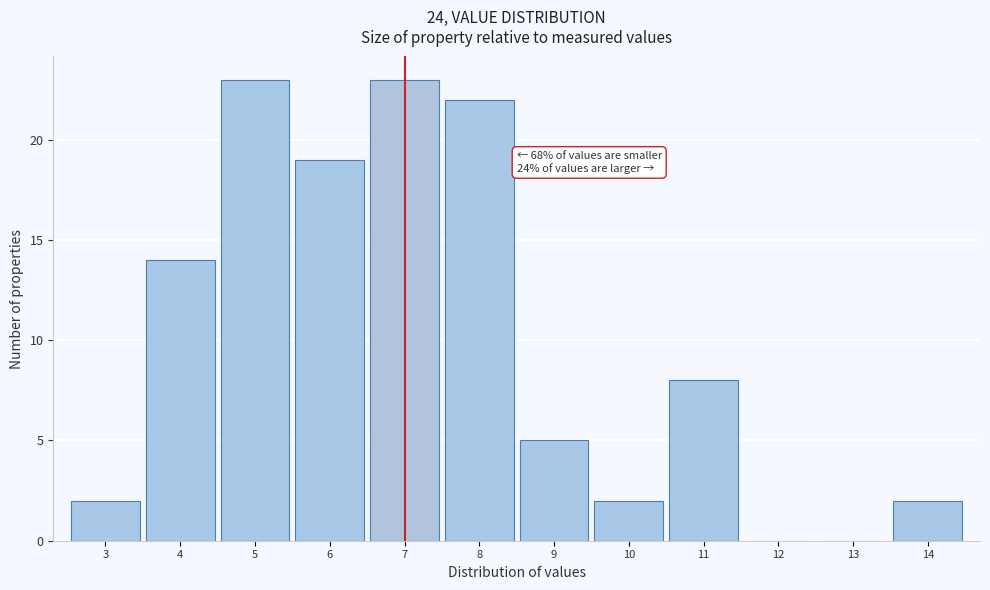

Reading left to right, what are all the values shown in this chart?

3=2	4=14	5=23	6=19	7=23	8=22	9=5	10=2	11=8	12=0	13=0	14=2